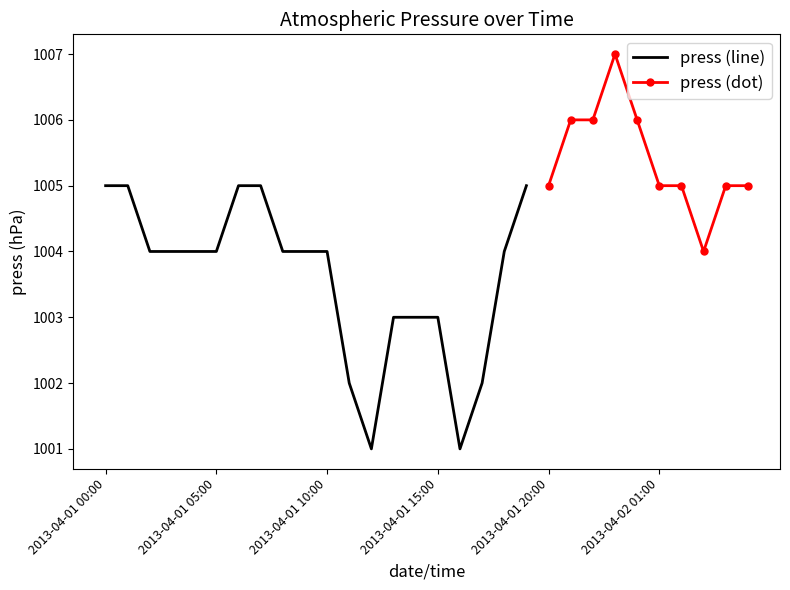

How many interior local valleys (lower than both neighbors) does the data have?

3